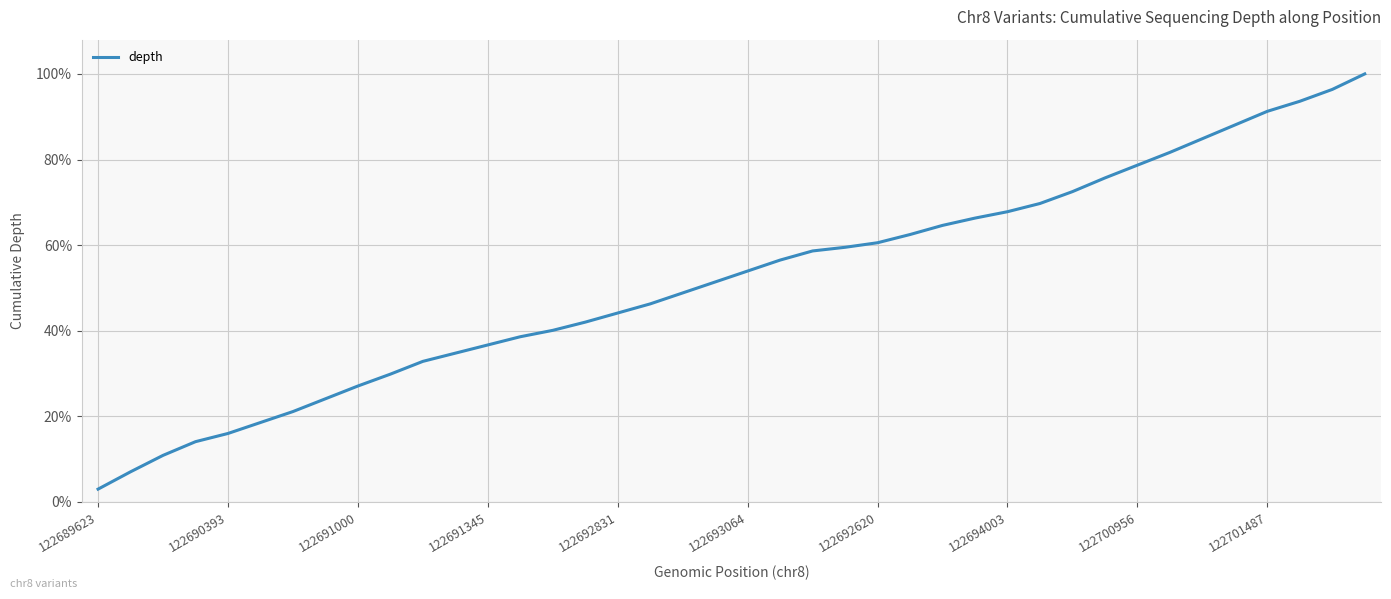

What is the smallest value displayed?

3.0